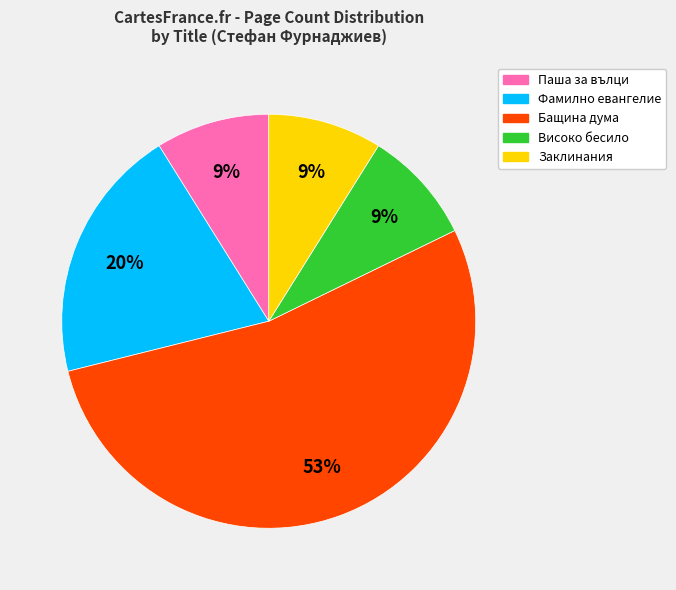

Is it true that Фамилно евангелие is 7% of the pie?

False